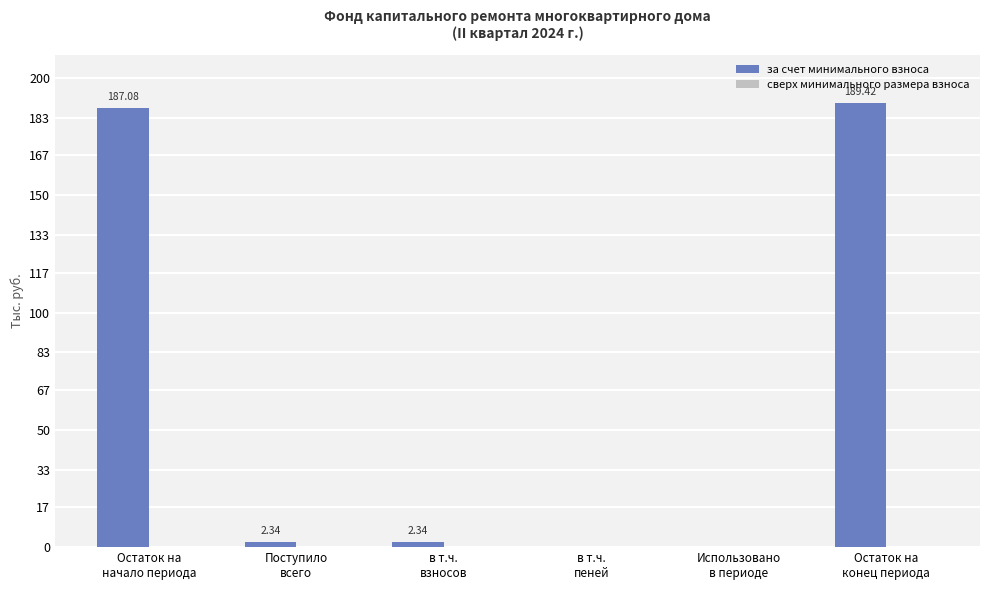

What is the sum of all values?

381.2